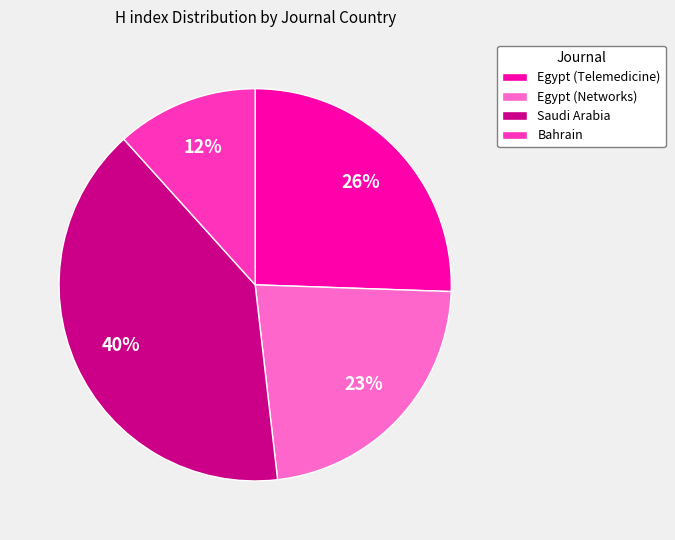

Which category has the smallest portion of the pie?

Bahrain